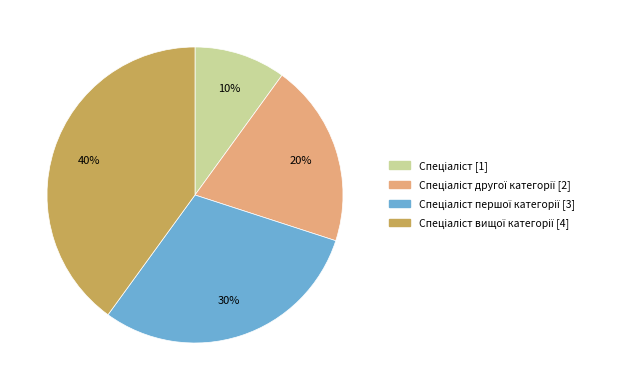

How many slices are in this pie chart?

4